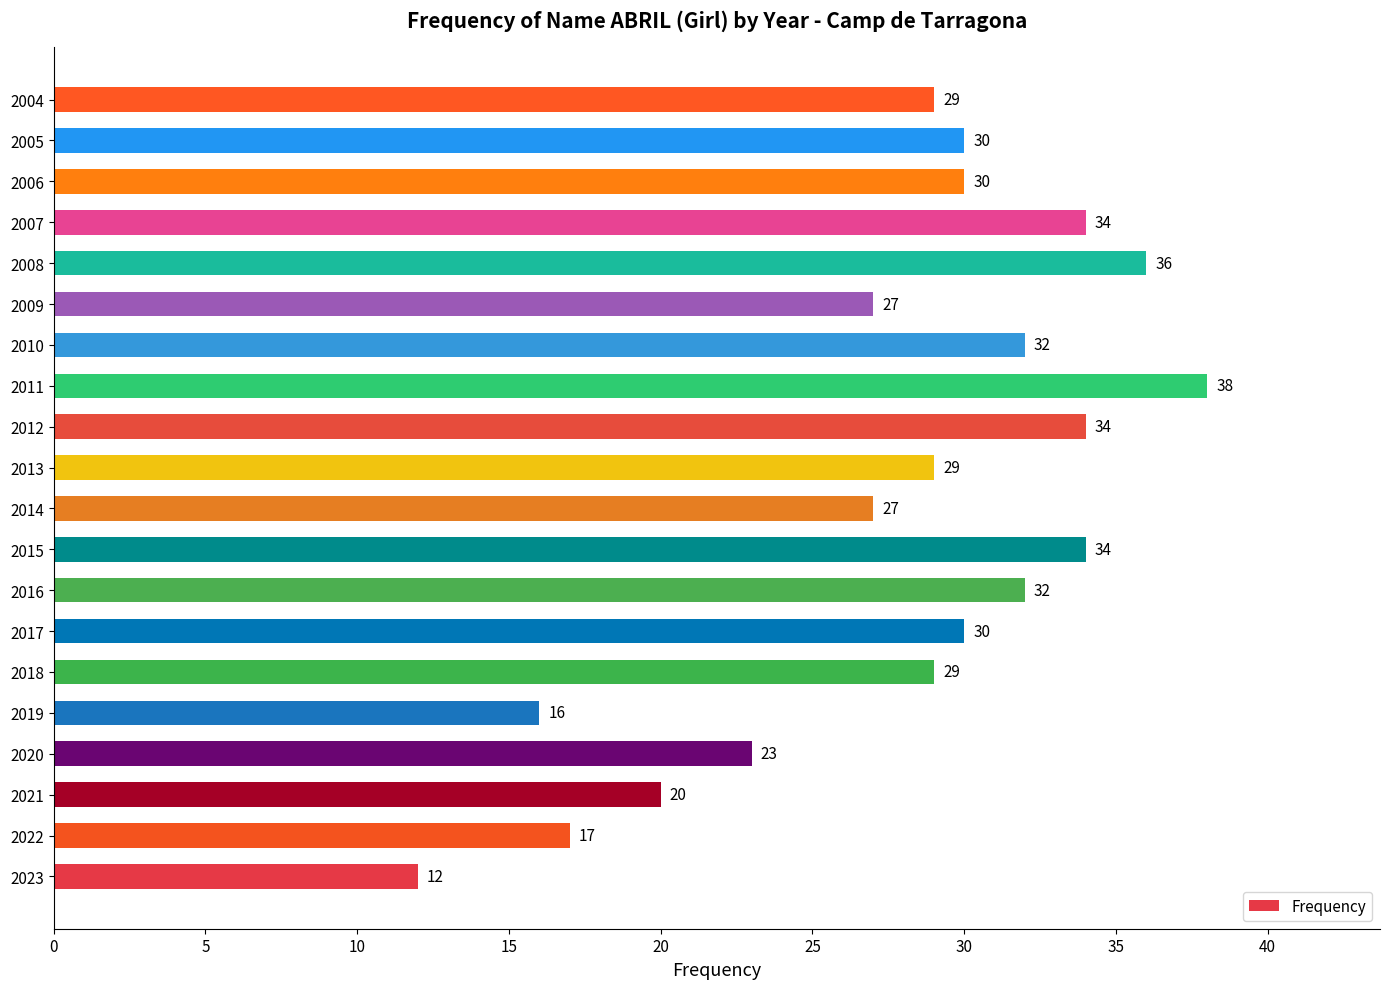

What value does the data have at 2013, to the nearest 5?

30